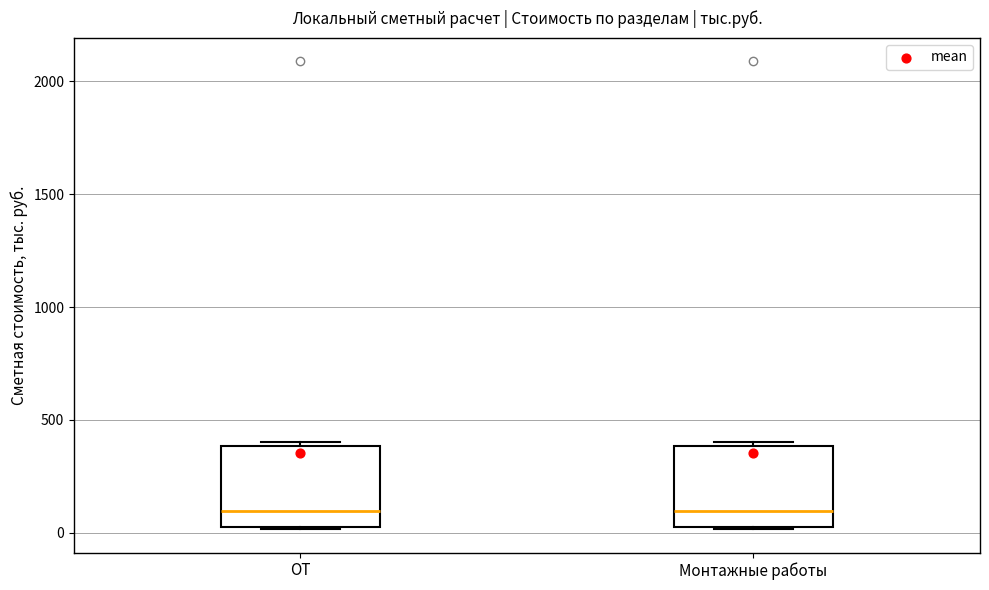

Reading left to right, read every box against the y-axis: the position of its median line, the range the box covers, and the ends of its whiskers. The values are not printed on the chart, so give them approximately, as read against the axis.

ОТ: median 100, box 0 to 400, whiskers 0 to 400 (just above the box's upper edge)
Монтажные работы: median 100, box 0 to 400, whiskers 0 to 400 (just above the box's upper edge)